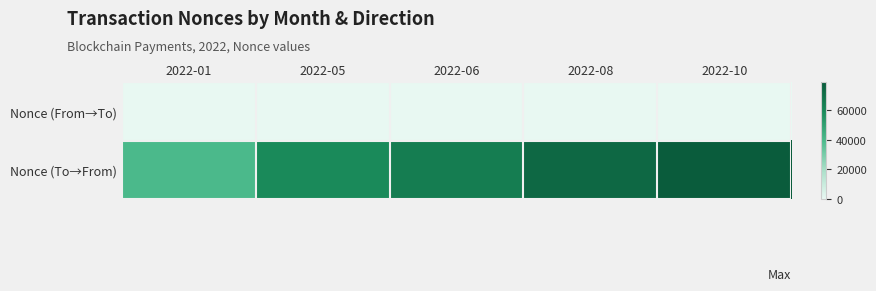

What is the total value across all series at 2022-01?

39692